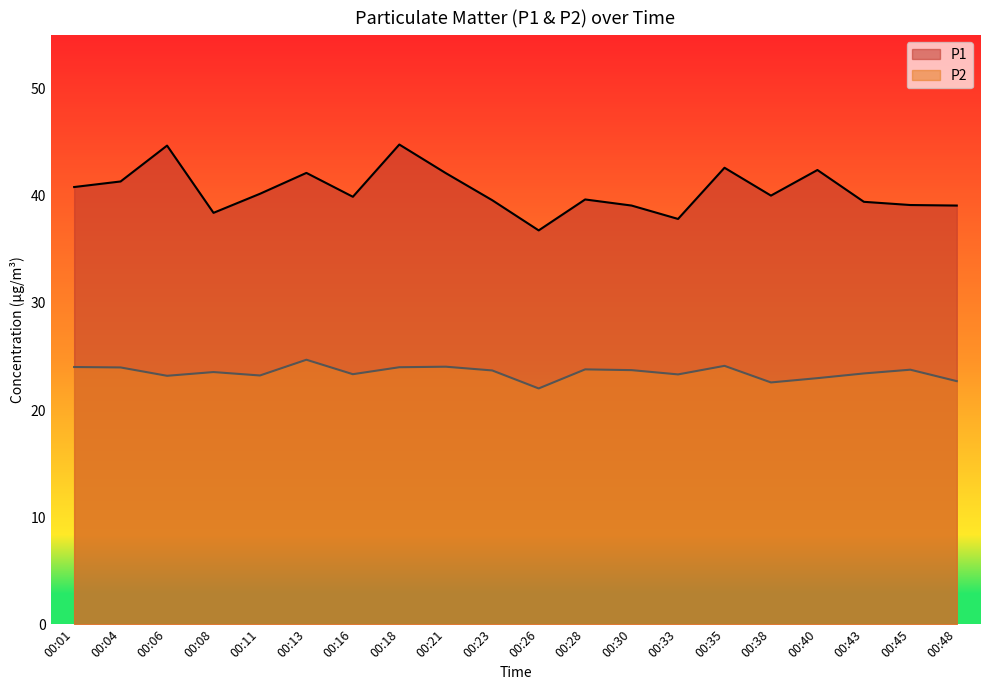

Rank the series by their maximum value, from lowest to highest.

P2, P1